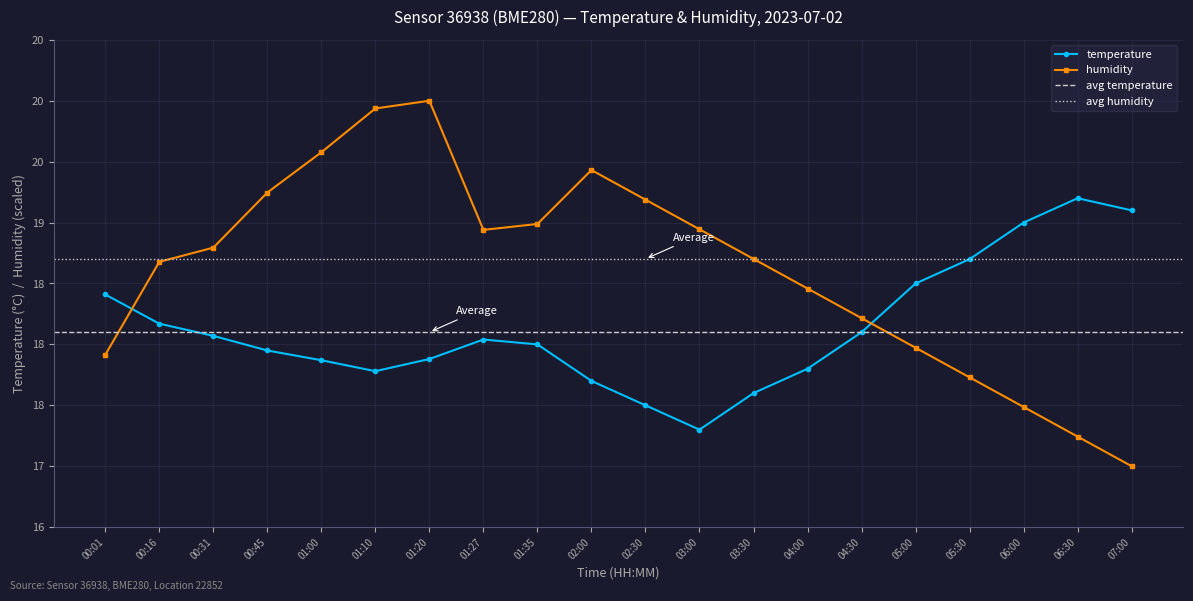

Reading left to right, list all the values displayed in this chart.

temperature: 00:01=18.4	00:16=18.2	00:31=18.1	00:45=17.9	01:00=17.9	01:10=17.8	01:20=17.9	01:27=18.0	01:35=18.0	02:00=17.7	02:30=17.5	03:00=17.3	03:30=17.6	04:00=17.8	04:30=18.1	05:00=18.5	05:30=18.7	06:00=19.0	06:30=19.2	07:00=19.1
humidity: 00:01=17.9	00:16=18.7	00:31=18.8	00:45=19.2	01:00=19.6	01:10=19.9	01:20=20.0	01:27=18.9	01:35=19.0	02:00=19.4	02:30=19.2	03:00=18.9	03:30=18.7	04:00=18.5	04:30=18.2	05:00=18.0	05:30=17.7	06:00=17.5	06:30=17.2	07:00=17.0